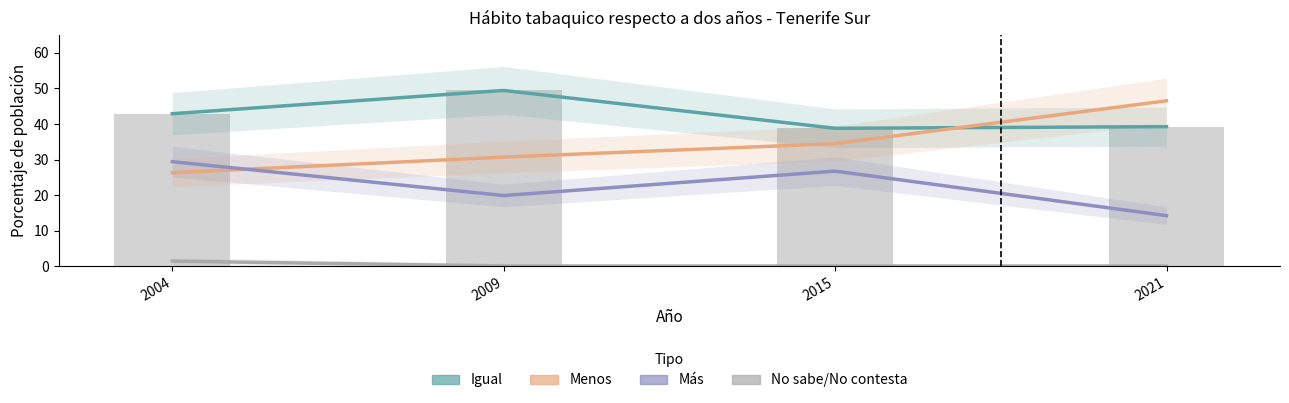

What is the approximate value of Menos at 2021?

46.5